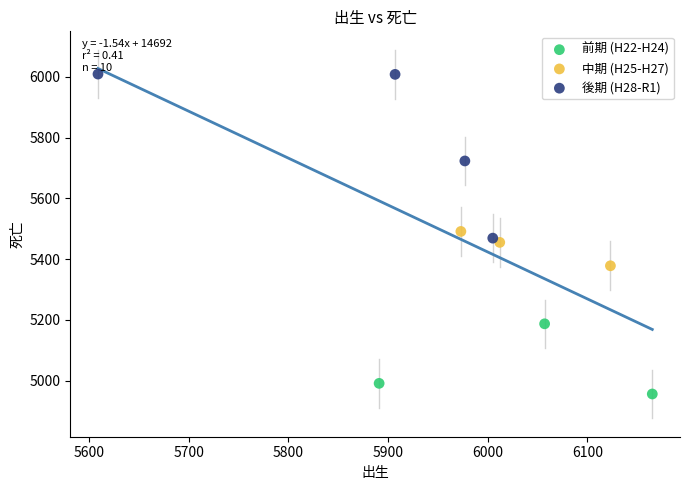

What are all the series names shown in the legend?

前期 (H22-H24), 中期 (H25-H27), 後期 (H28-R1)